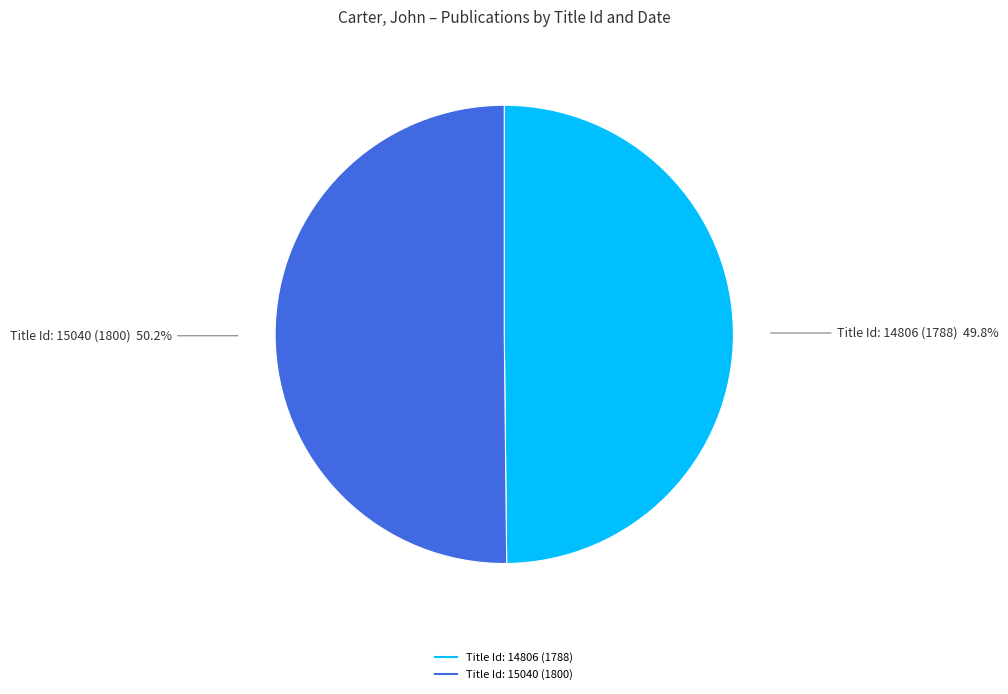

Does any single category account for the majority?

Yes